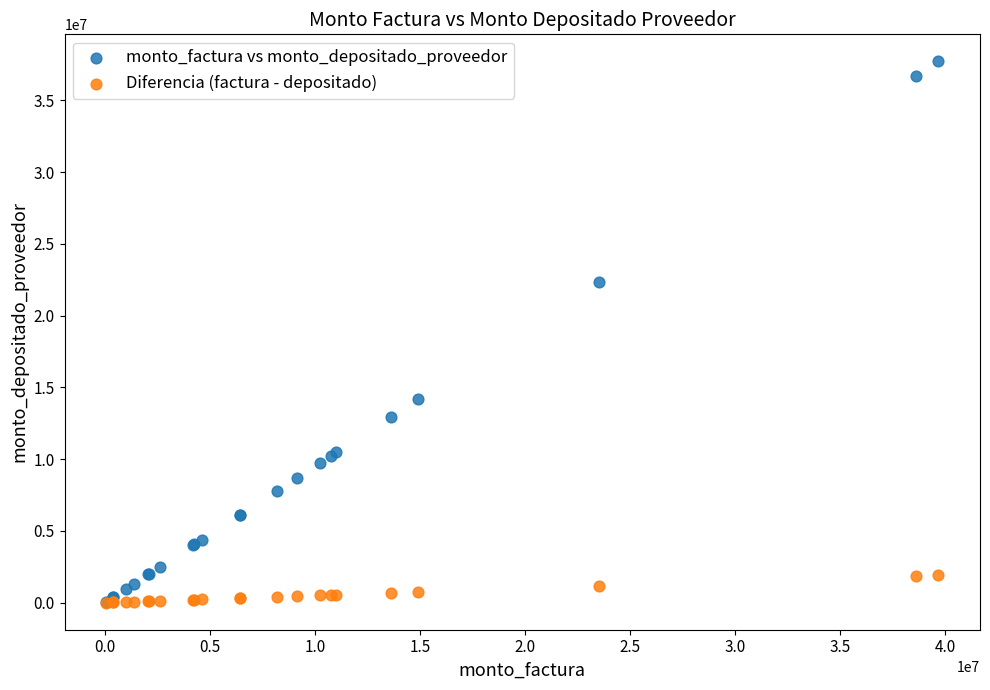

Across all series, what Y value is closest to 18862660?

22358534